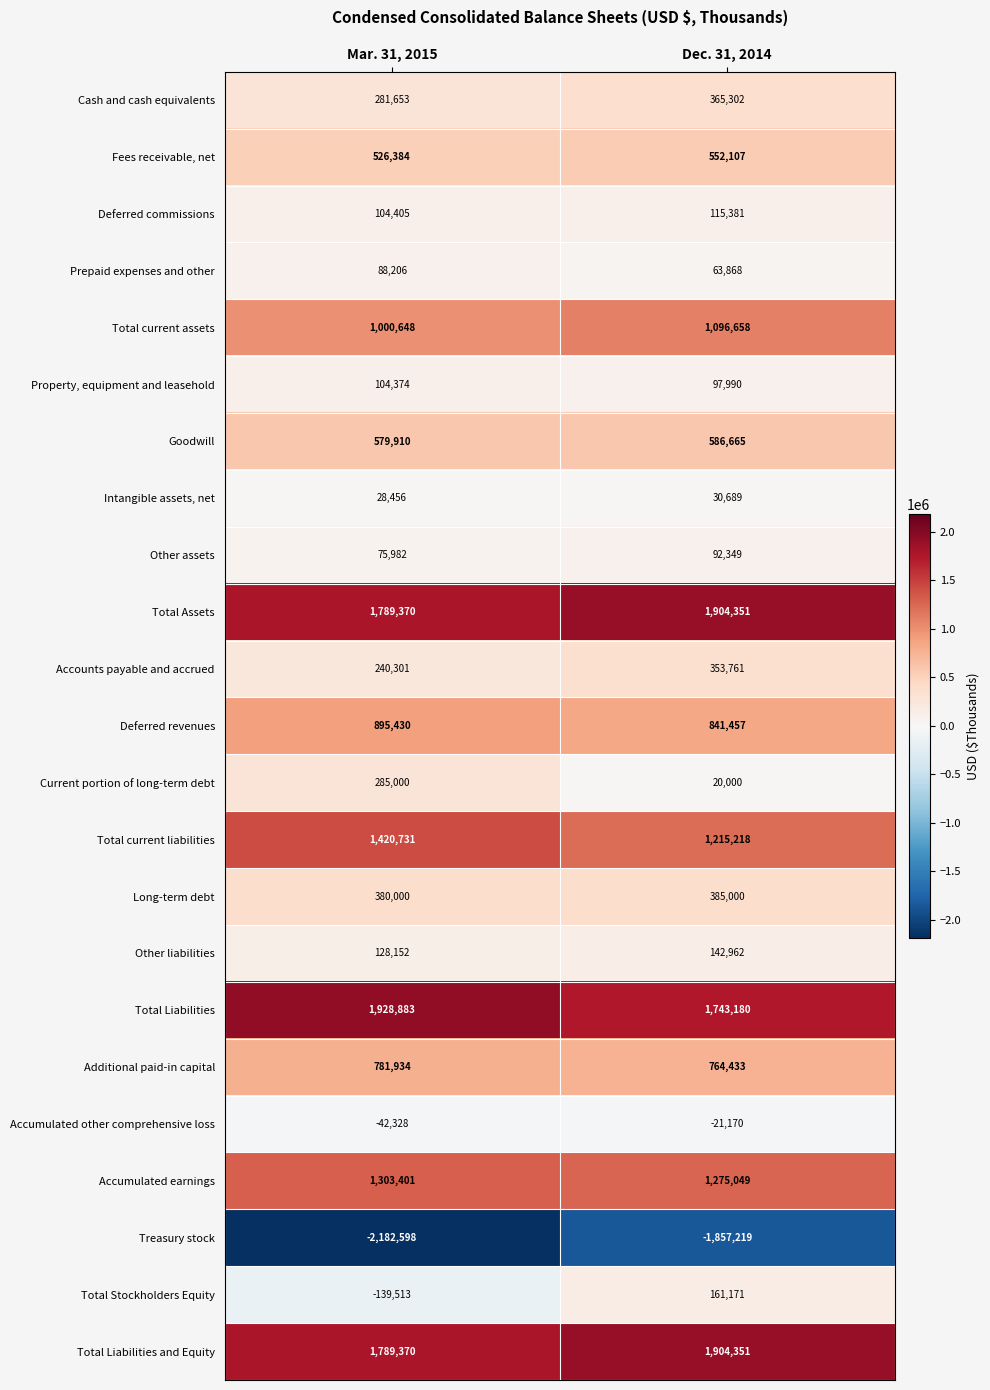

At which label is Total Stockholders Equity closest to 10829?

Mar. 31, 2015